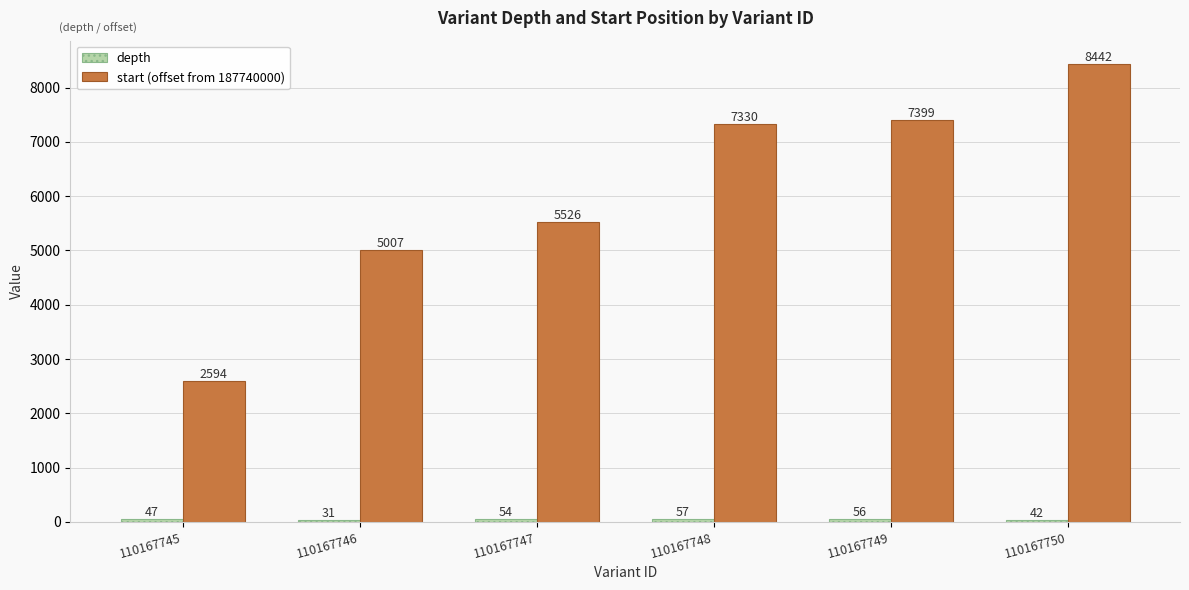

What is the difference between the start (offset from 187740000) values at 110167748 and 110167750?

1112